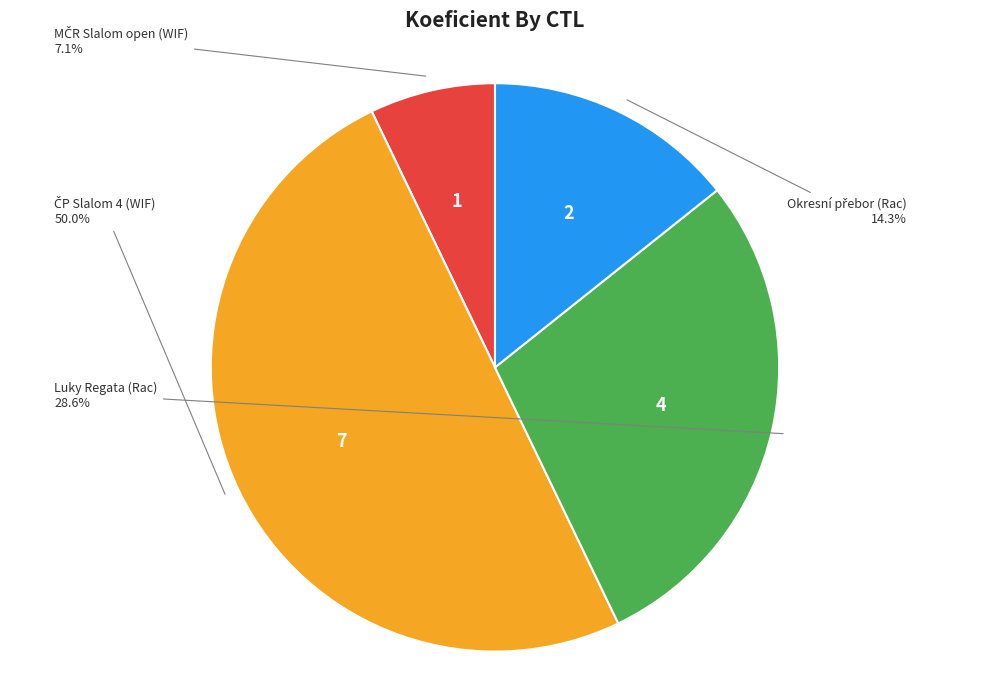

How many segments does this pie chart have?

4